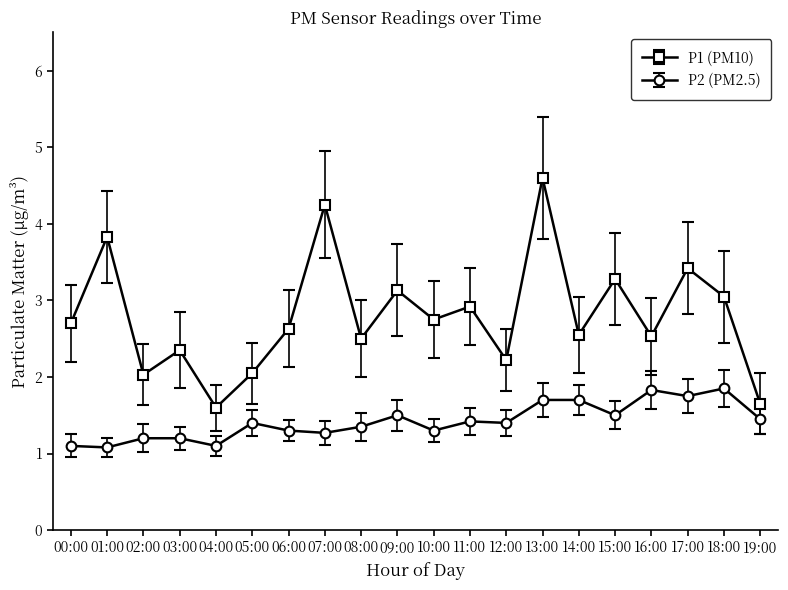

True or false: P1 (PM10) and P2 (PM2.5) cross at least once.

False